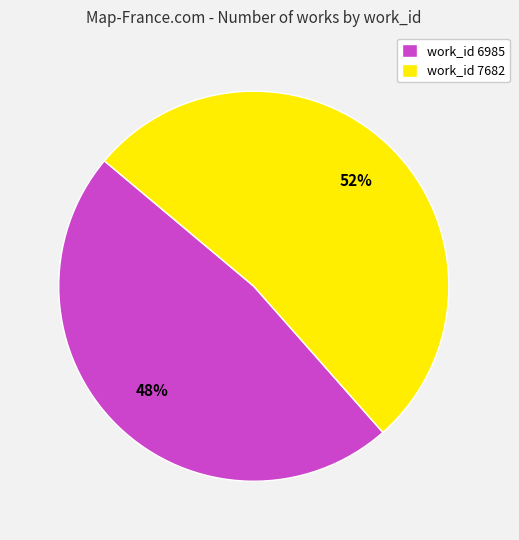

To the nearest percent, what is the combined percentage of work_id 7682 and work_id 6985?

100%